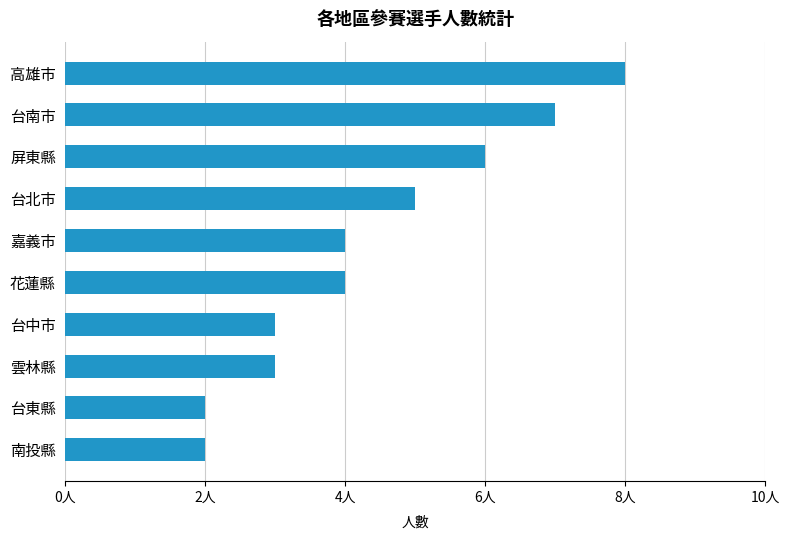

Are the bars horizontal?

Yes